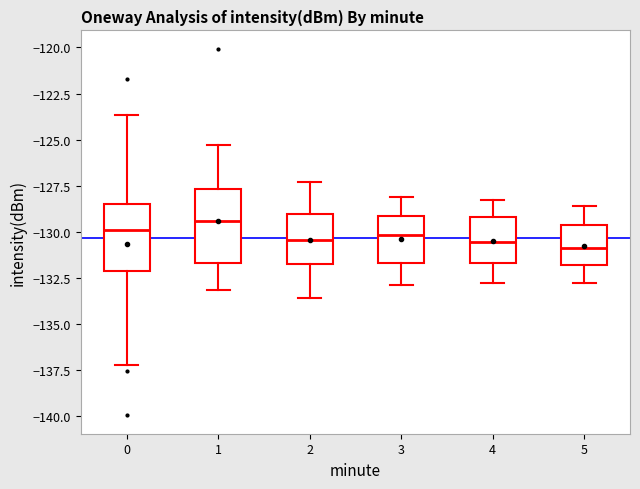

Reading left to right, transcribe this box plot: for each box, give where its median line is, the range the box spans, and where its two whiskers end, as read against the y-axis. The values are not printed on the chart, so give them approximately, as read against the axis.

0: median -130.0, box -132.0 to -128.5, whiskers -137.5 to -123.5
1: median -129.5, box -131.5 to -127.5, whiskers -133.0 to -125.5
2: median -130.5, box -131.5 to -129.0, whiskers -133.5 to -127.5
3: median -130.0, box -131.5 to -129.0, whiskers -133.0 to -128.0
4: median -130.5, box -131.5 to -129.0, whiskers -133.0 to -128.5
5: median -131.0, box -132.0 to -129.5, whiskers -133.0 to -128.5